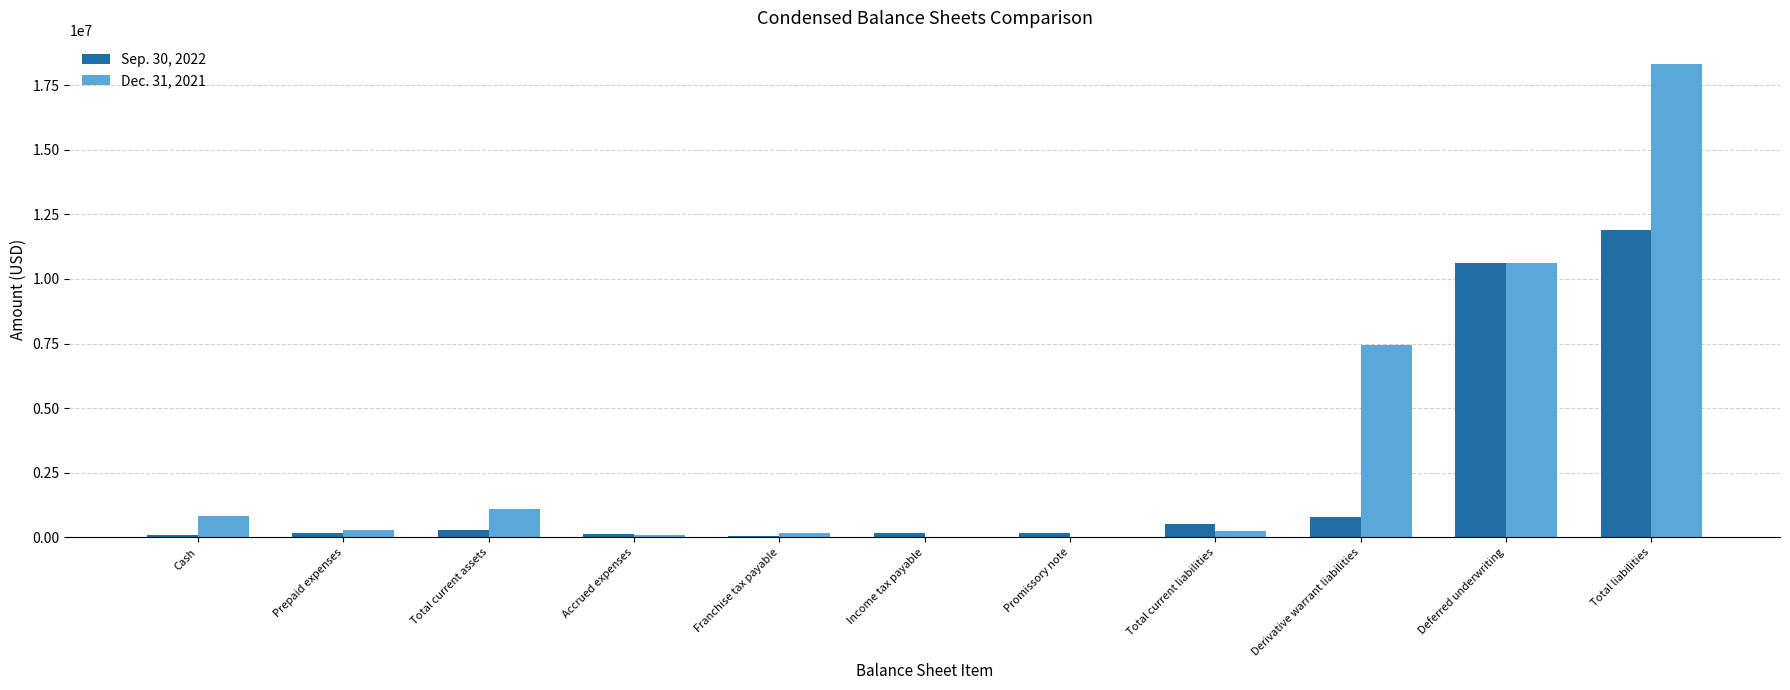

What are all the series names shown in the legend?

Sep. 30, 2022, Dec. 31, 2021